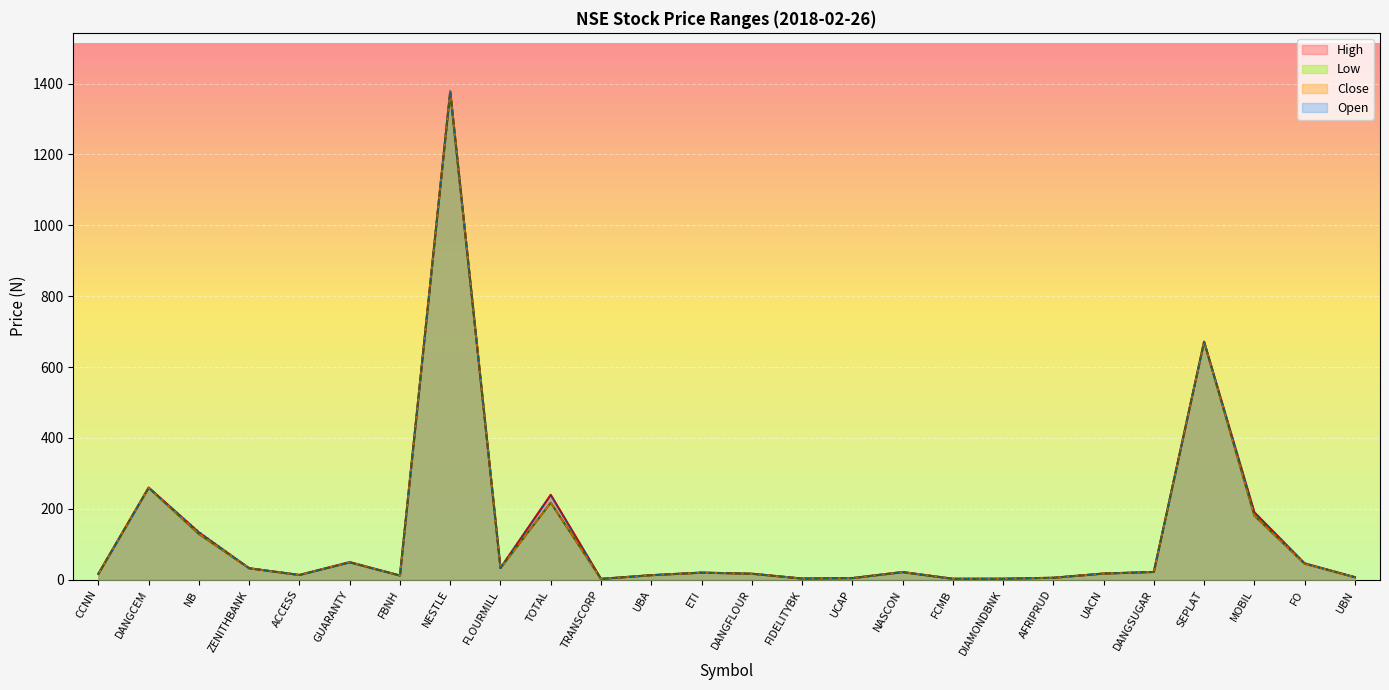

The value of Open at UBN is 6.8. True or false?

True